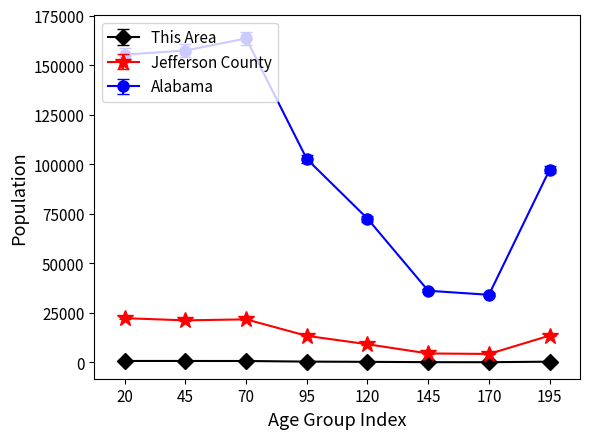

List the series in order of their peak value, lowest first.

This Area, Jefferson County, Alabama